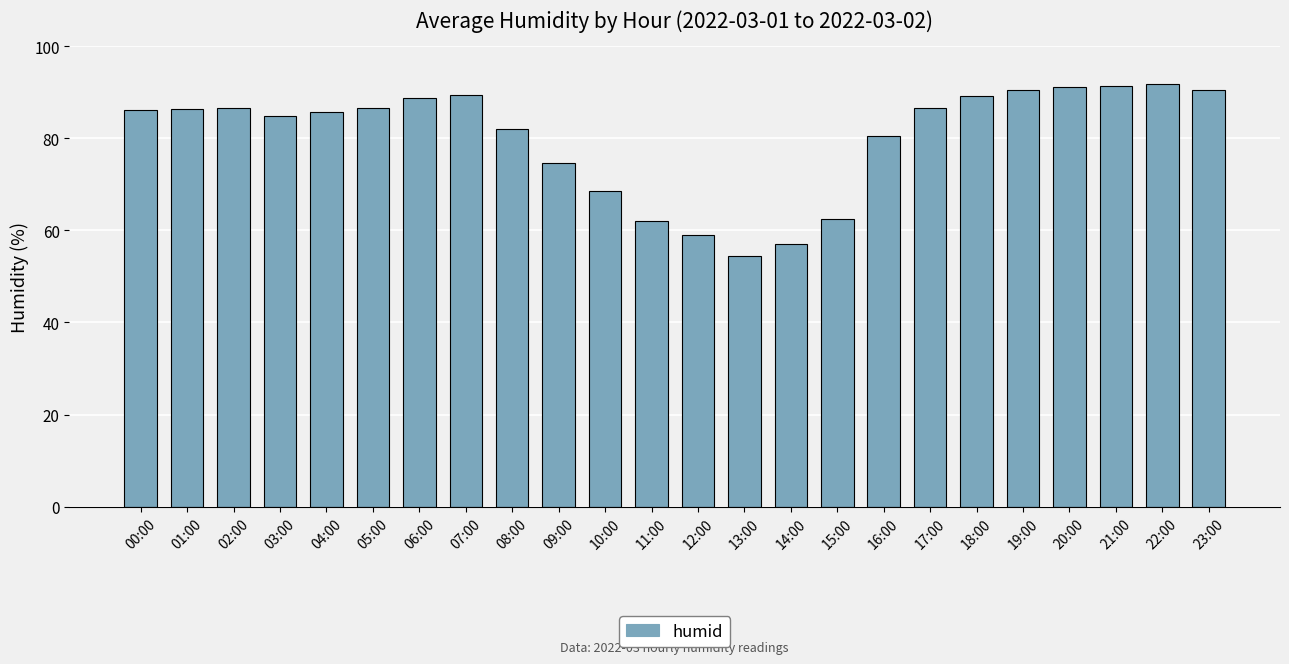

What is the change in value from 12:00 to 21:00?

+32.3